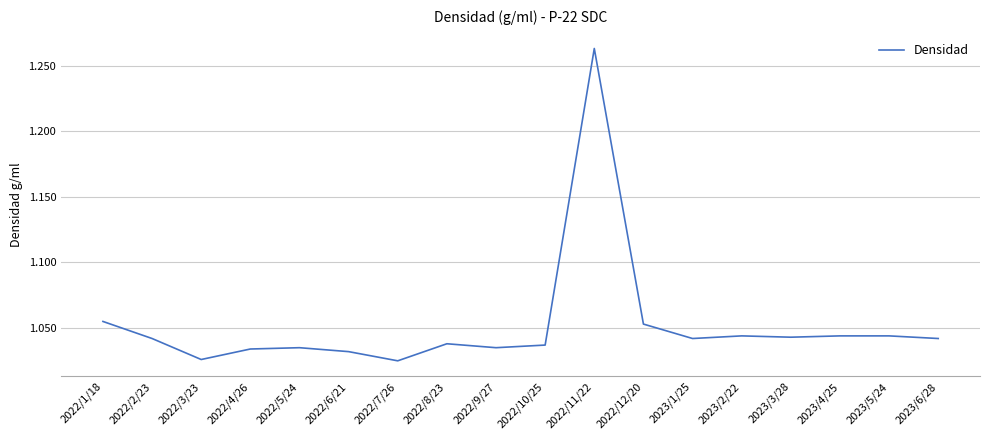

Count the values in the range 1 to 2.

18